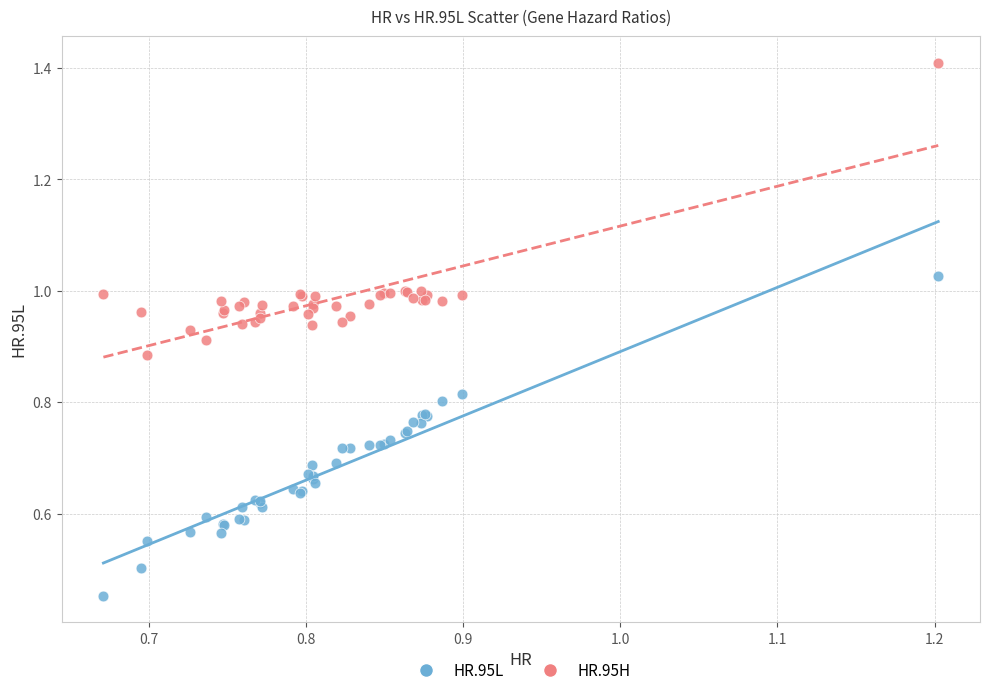

Which series has the widest spread of Y values?

HR.95L